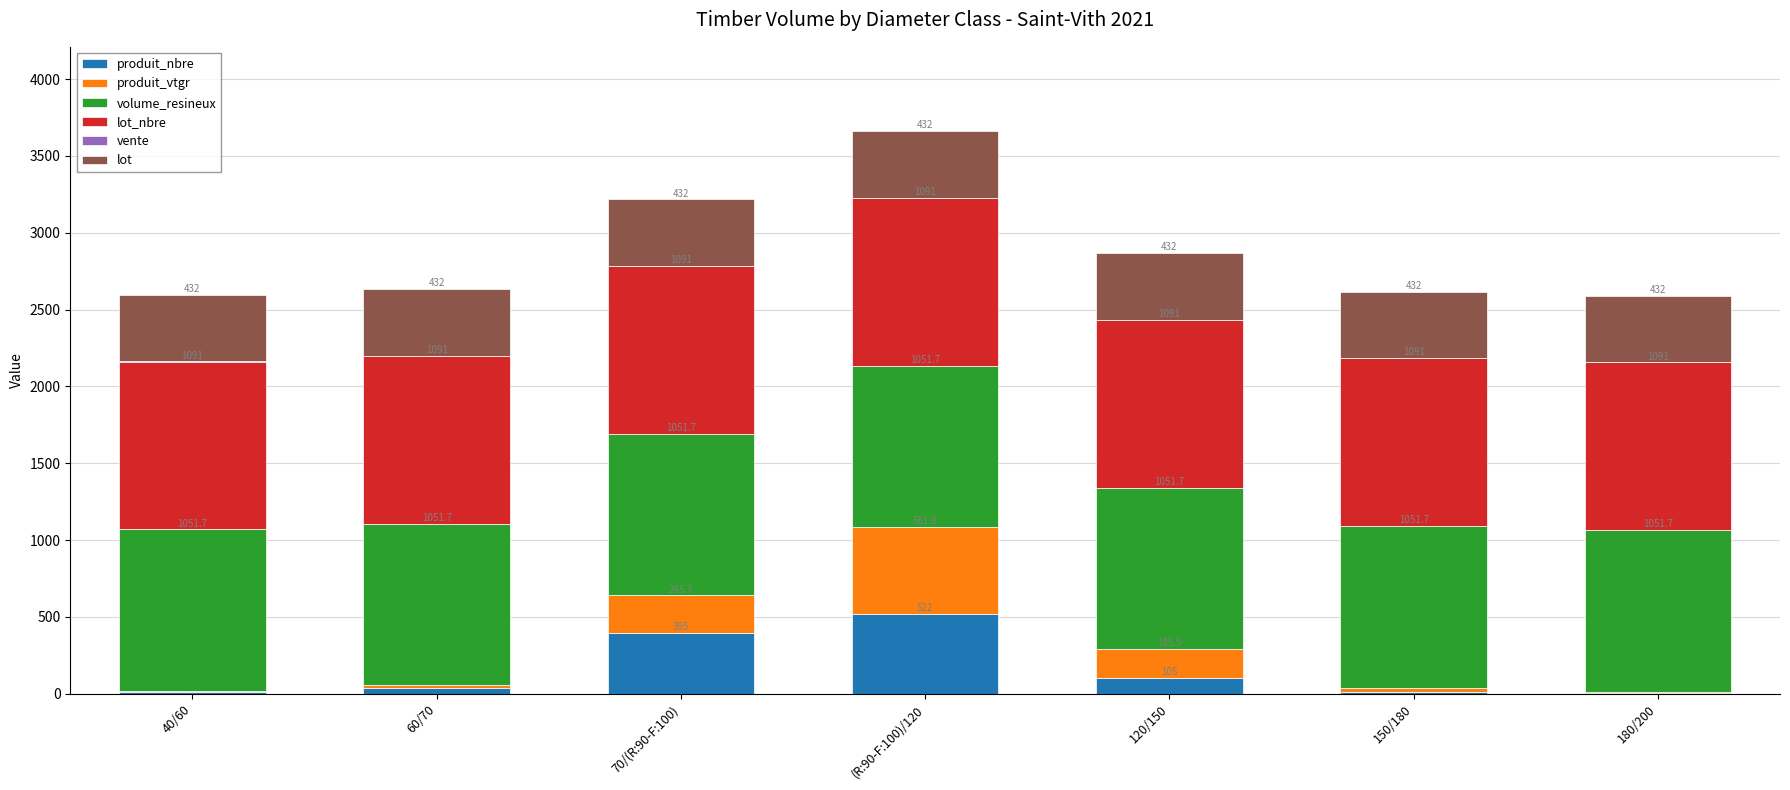

The value of produit_nbre at 180/200 is 3.0. True or false?

True